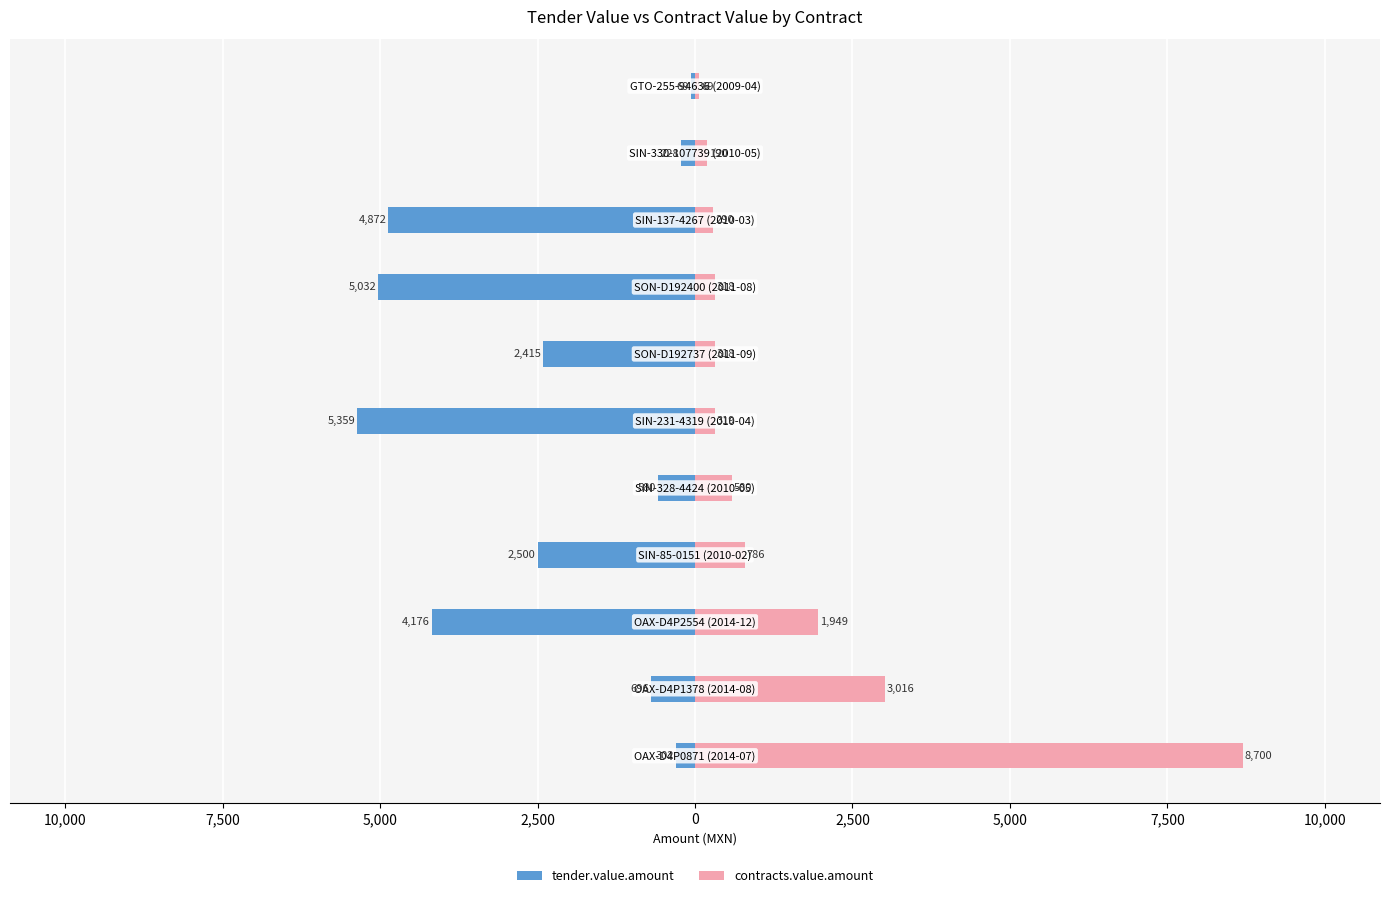

What is the difference between the maximum and minimum values in the contracts.value.amount series?

8631.0